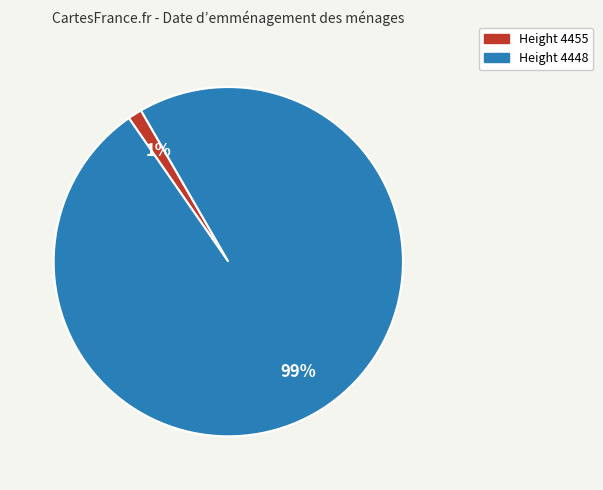

Does Height 4448 represent more than half of the total?

Yes